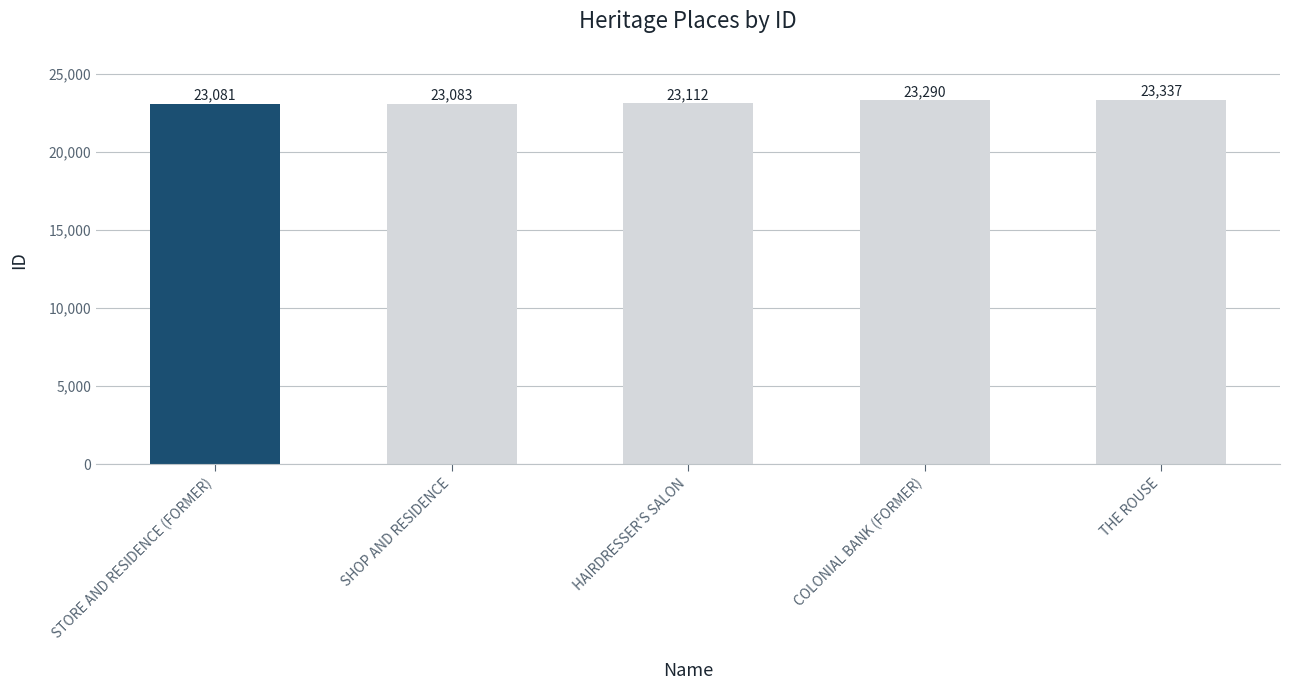

The chart shows a value of 23083 at SHOP AND RESIDENCE. True or false?

True